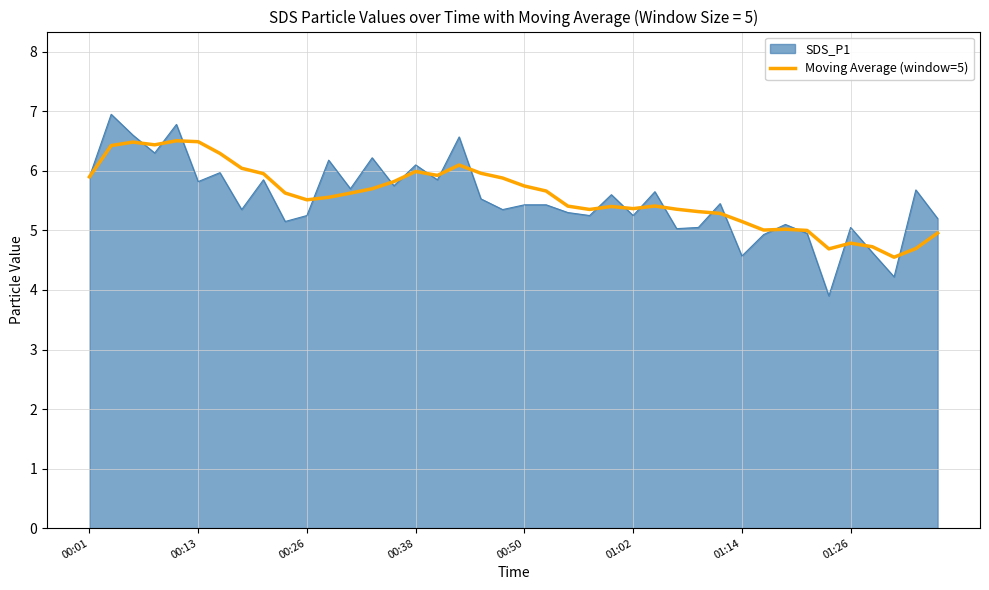

What is the minimum value shown in the chart?

3.9